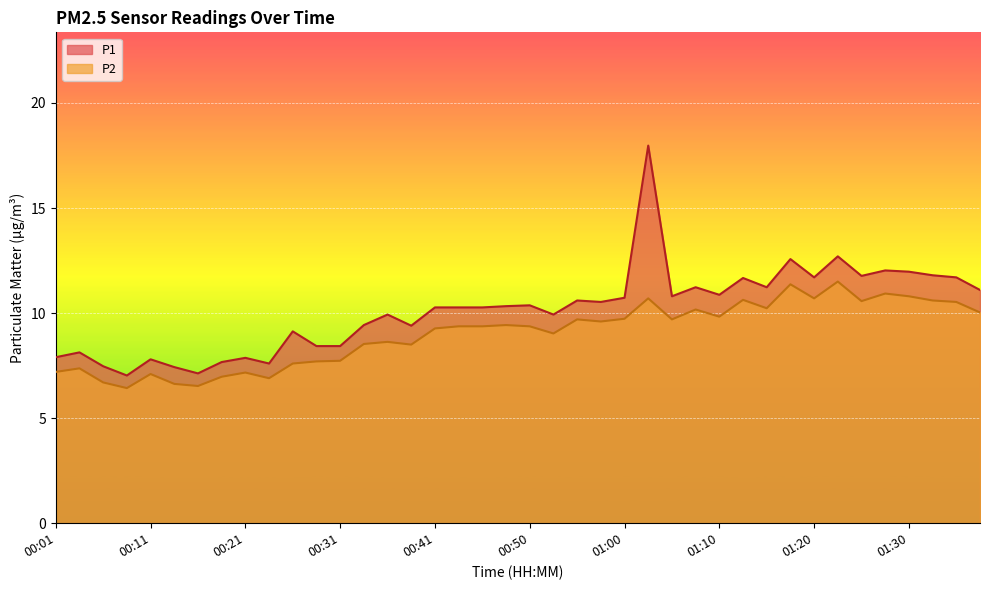

What are all the series names shown in the legend?

P1, P2